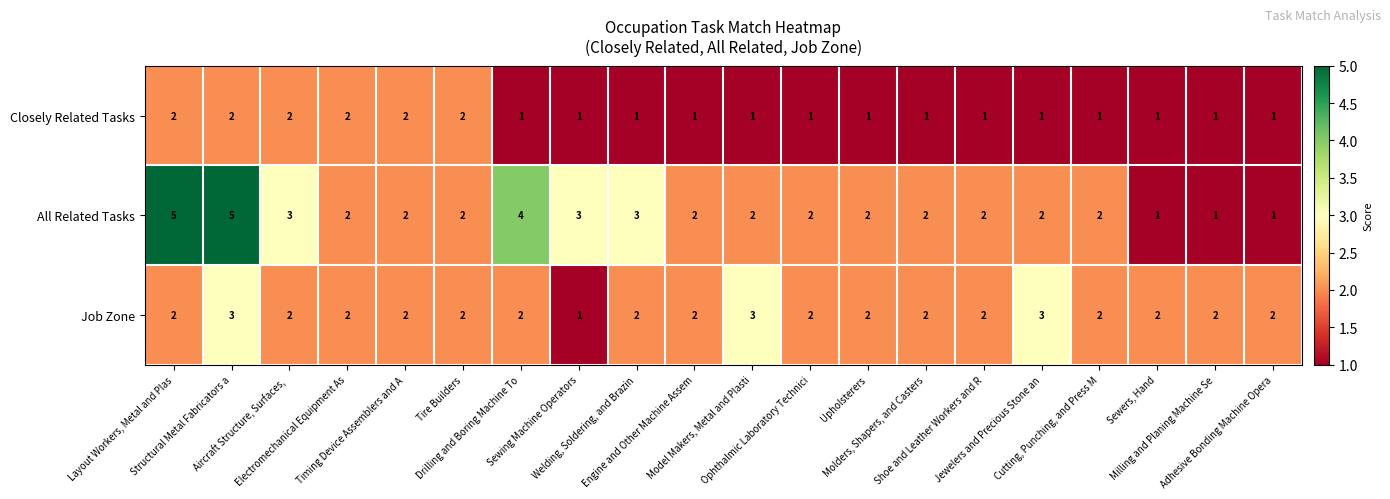

How many Job Zone values are between 2 and 3?

19